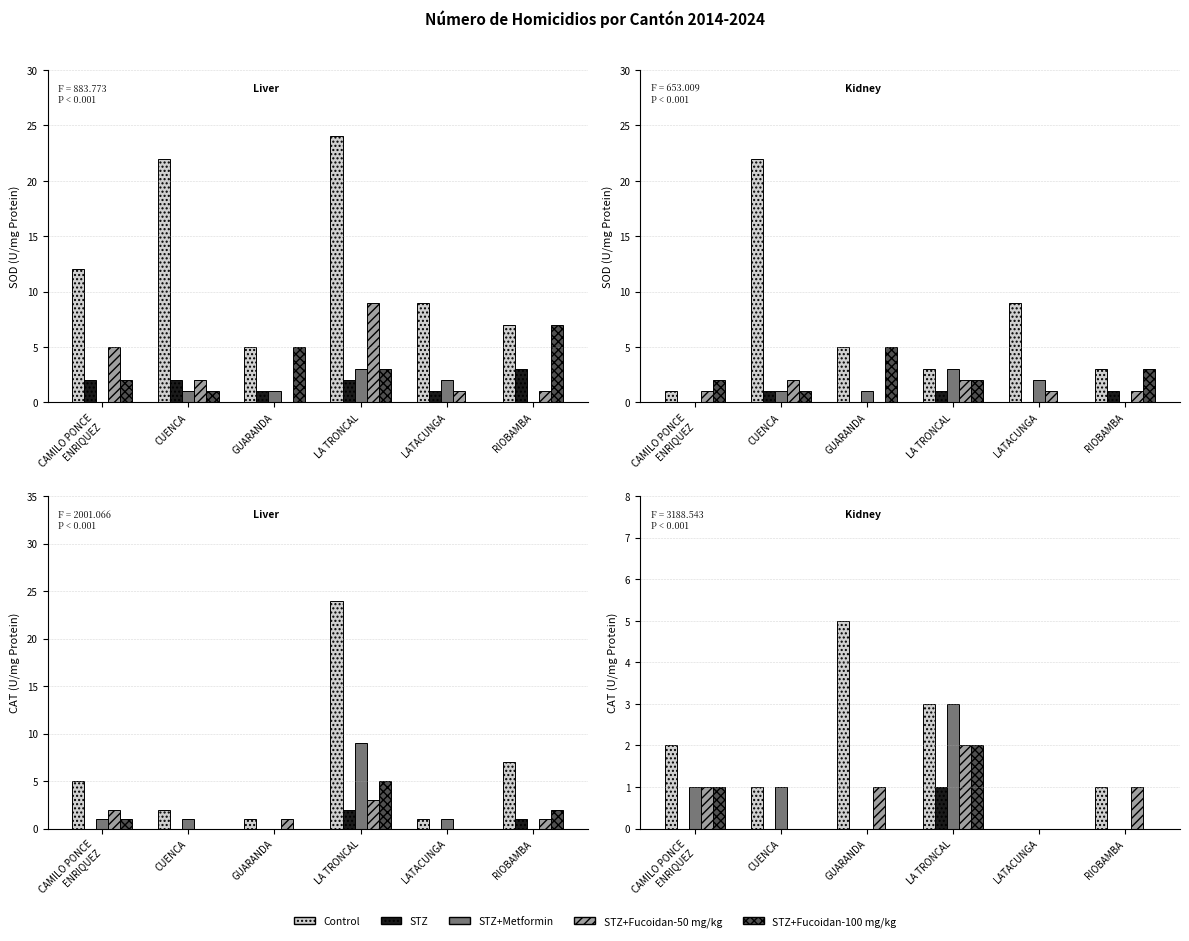

Which series has the largest total across all categories?

Control